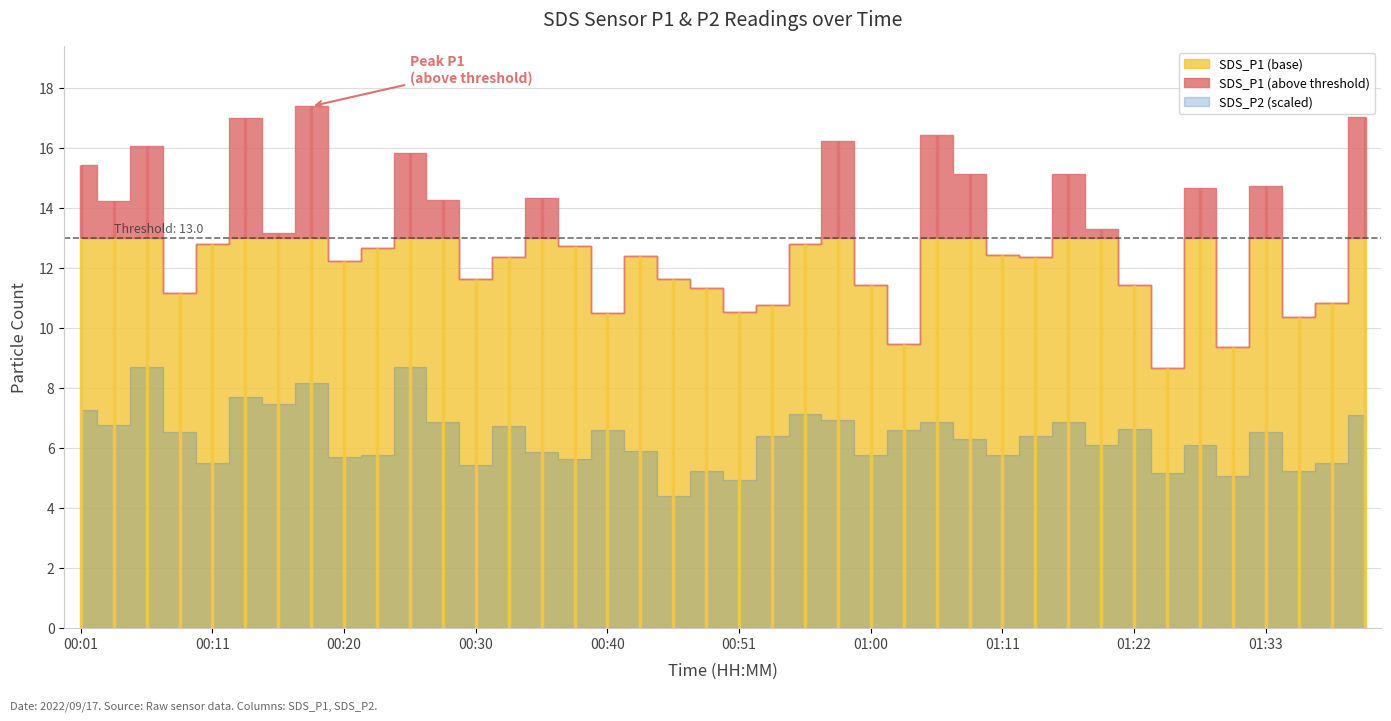

Is the value of SDS_P1 at 00:33 greater than the value of SDS_P2 at 00:40?

Yes